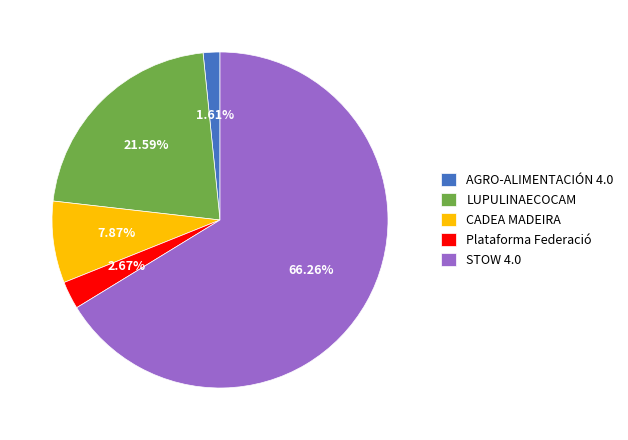

What percentage is the CADEA MADEIRA slice, to the nearest percent?

8%